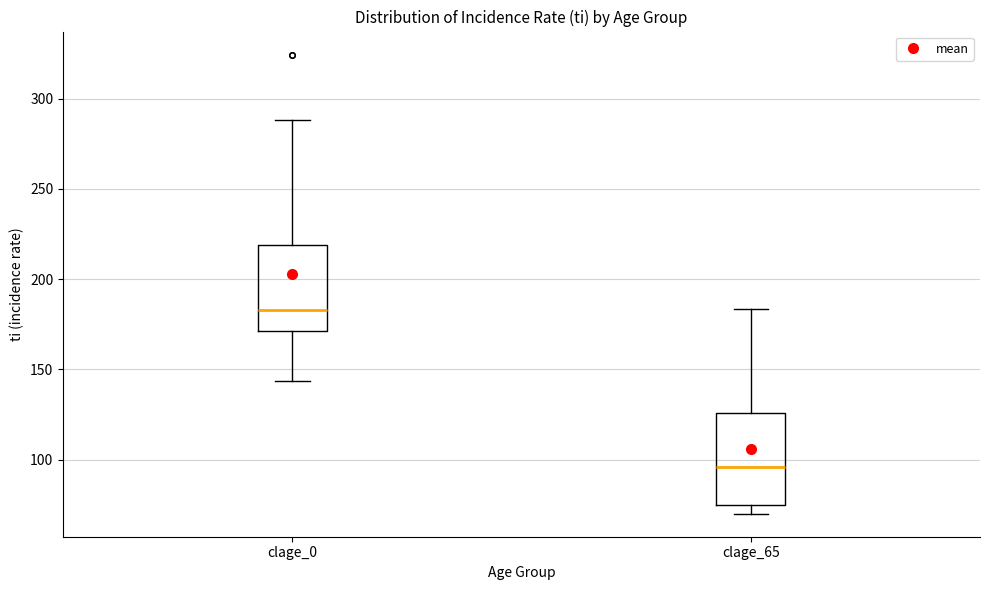

Where is the upper edge of the box for clage_65 on the y-axis? The values are not printed on the chart, so give them approximately, as read against the axis.

125